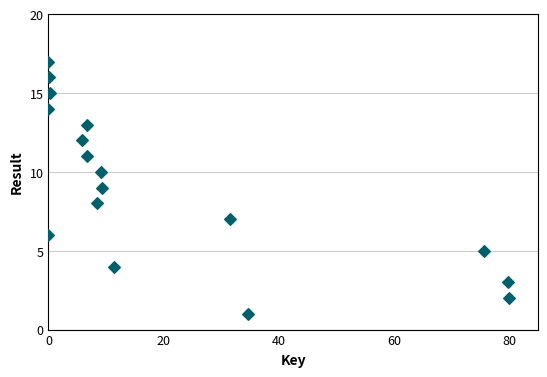

What is the range of Y values (max minus min)?

16